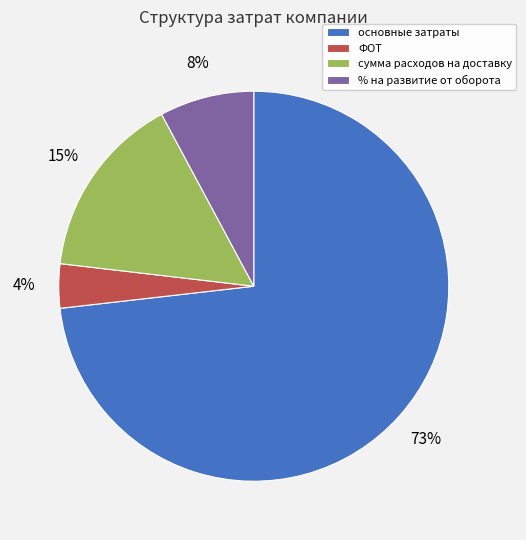

To the nearest percent, what percentage of the pie is ФОТ?

4%